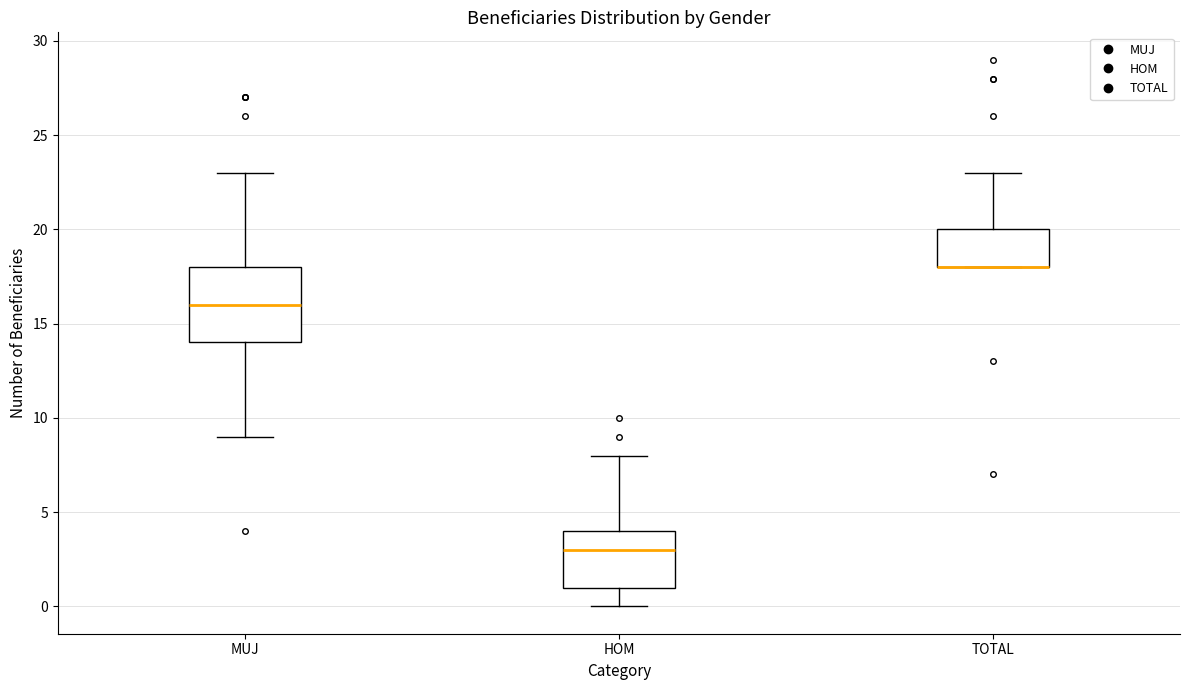

Reading left to right, transcribe this box plot: for each box, give where its median line is, the range the box spans, and where its two whiskers end, as read against the y-axis. The values are not printed on the chart, so give them approximately, as read against the axis.

MUJ: median 16, box 14 to 18, whiskers 9 to 23
HOM: median 3, box 1 to 4, whiskers 0 to 8
TOTAL: median 18 (drawn on the box's lower edge), box 18 to 20, whiskers 18 to 23